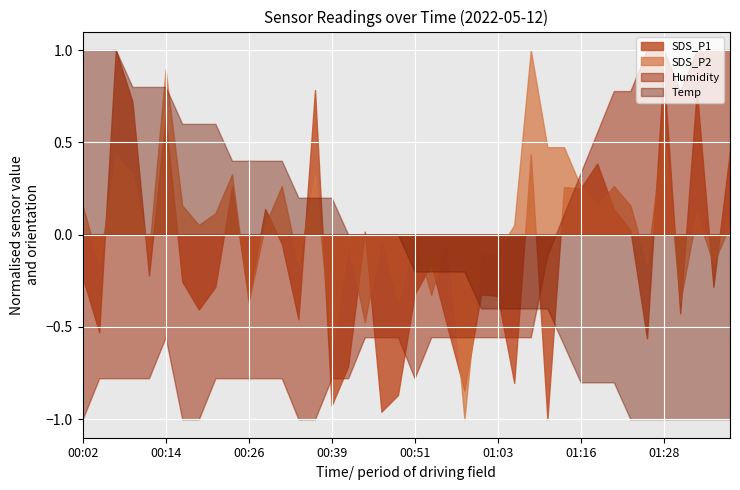

Which series ends up on top after the final intersection of SDS_P1 and Humidity?

Humidity